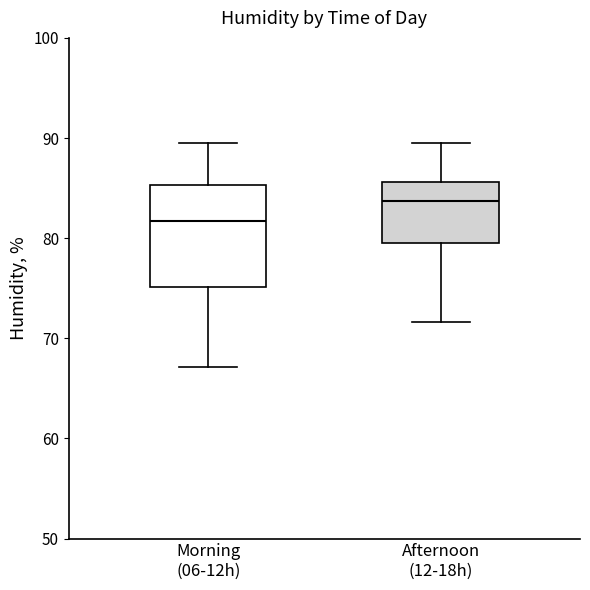

Where is the lower edge of the box for Afternoon (12-18h) on the y-axis? The values are not printed on the chart, so give them approximately, as read against the axis.

80